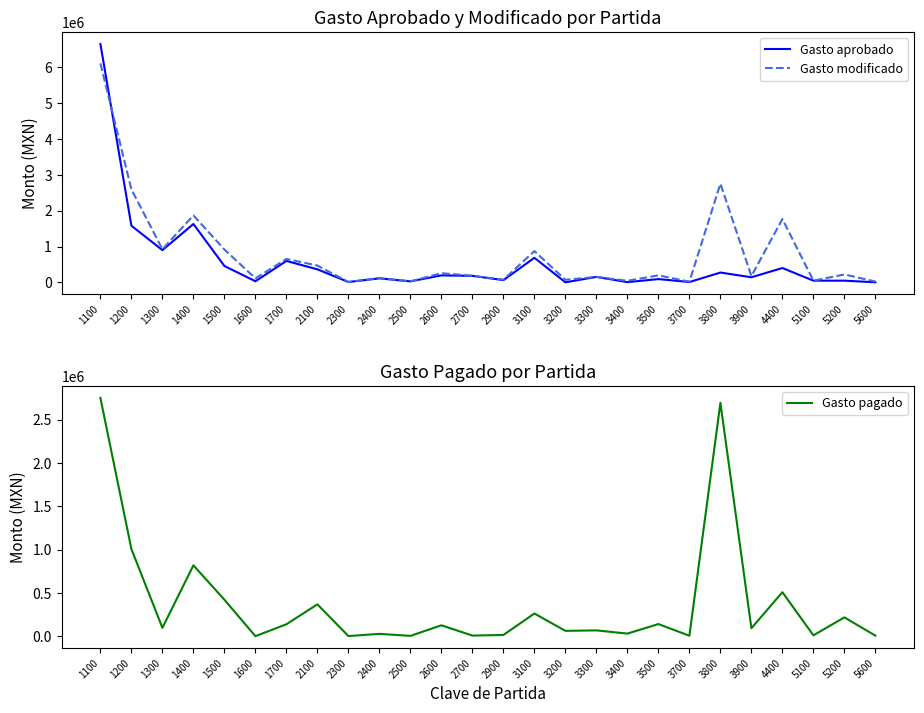

What are all the series names shown in the legend?

Gasto aprobado, Gasto modificado, Gasto pagado